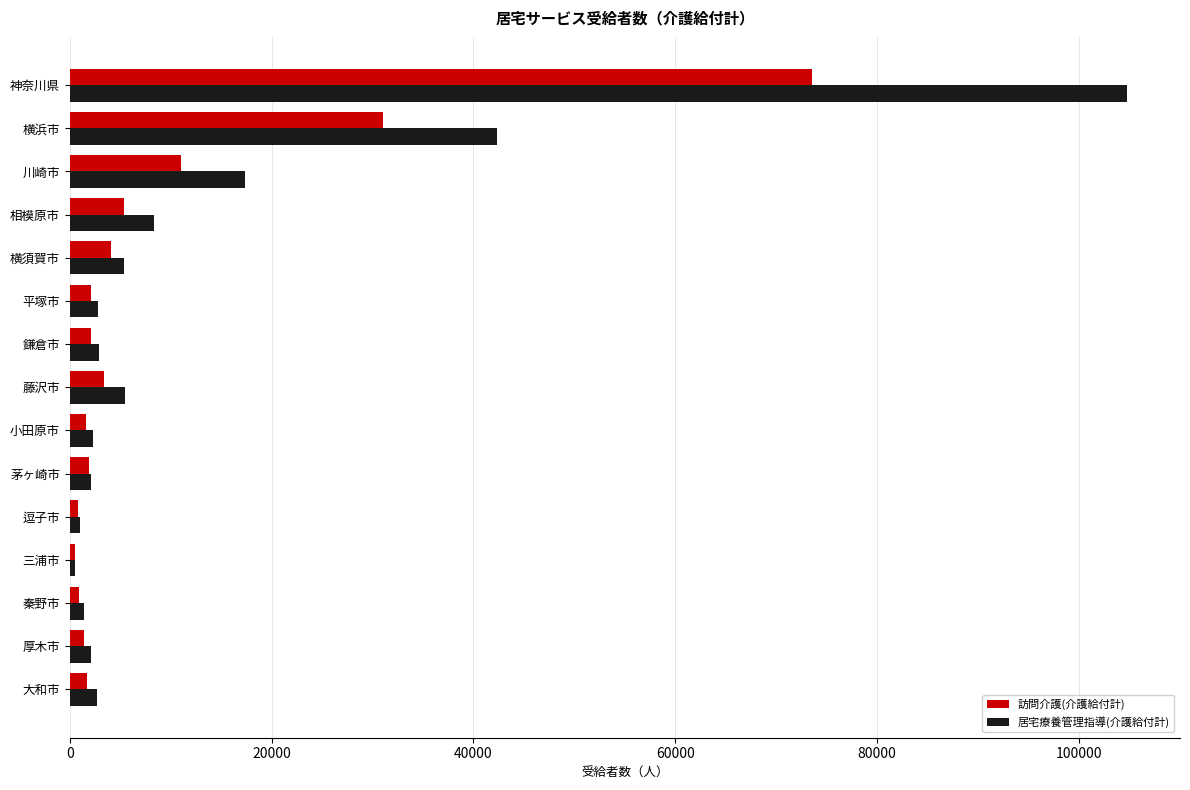

What is the difference between the maximum and second lowest values in the 居宅療養管理指導(介護給付計) series?

103713